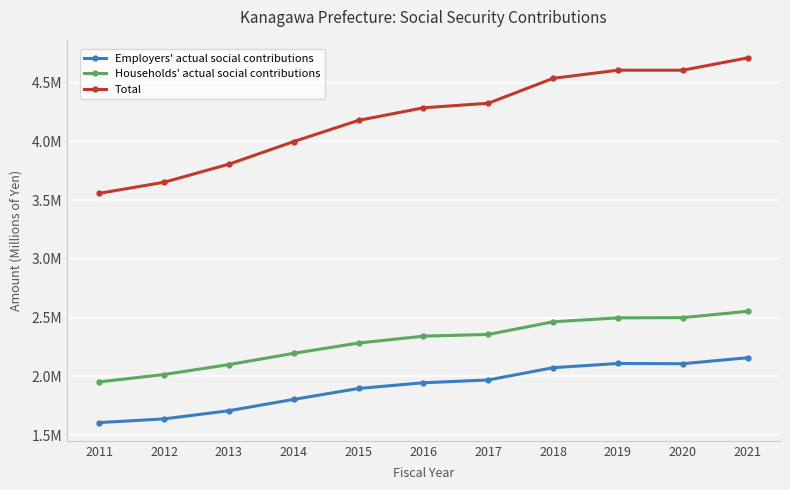

Does the chart have visible grid lines?

Yes